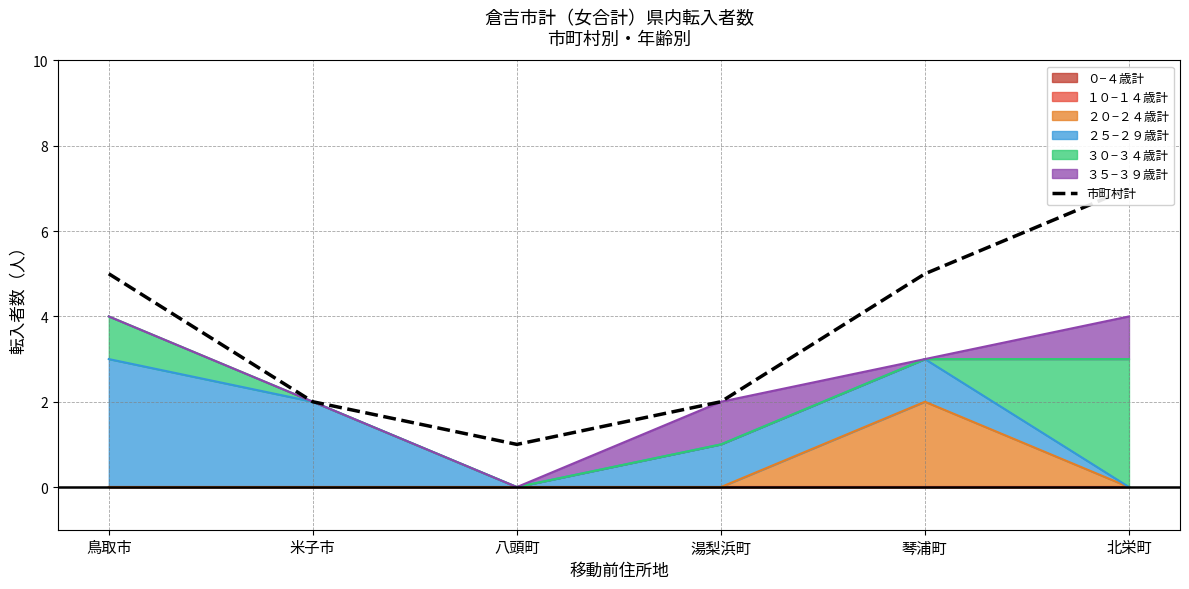

At which label does the data first exceed 5?

北栄町